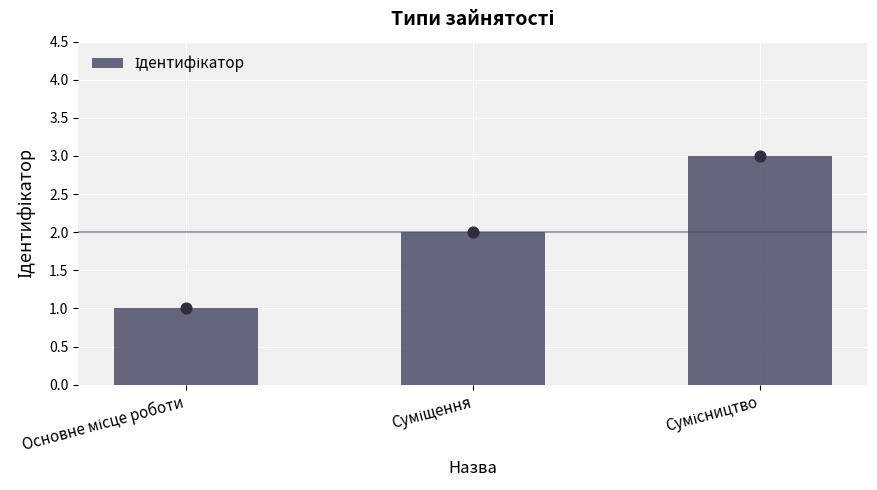

What is the change in value from Суміщення to Сумісництво?

+1